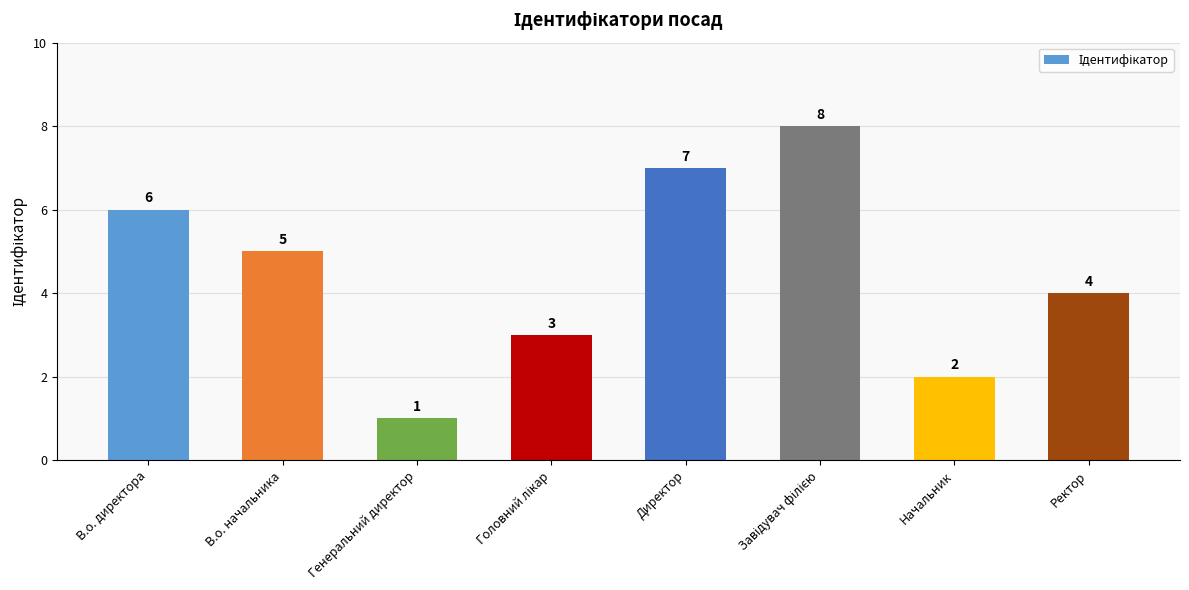

True or false: the data shows 2 at Генеральний директор.

False